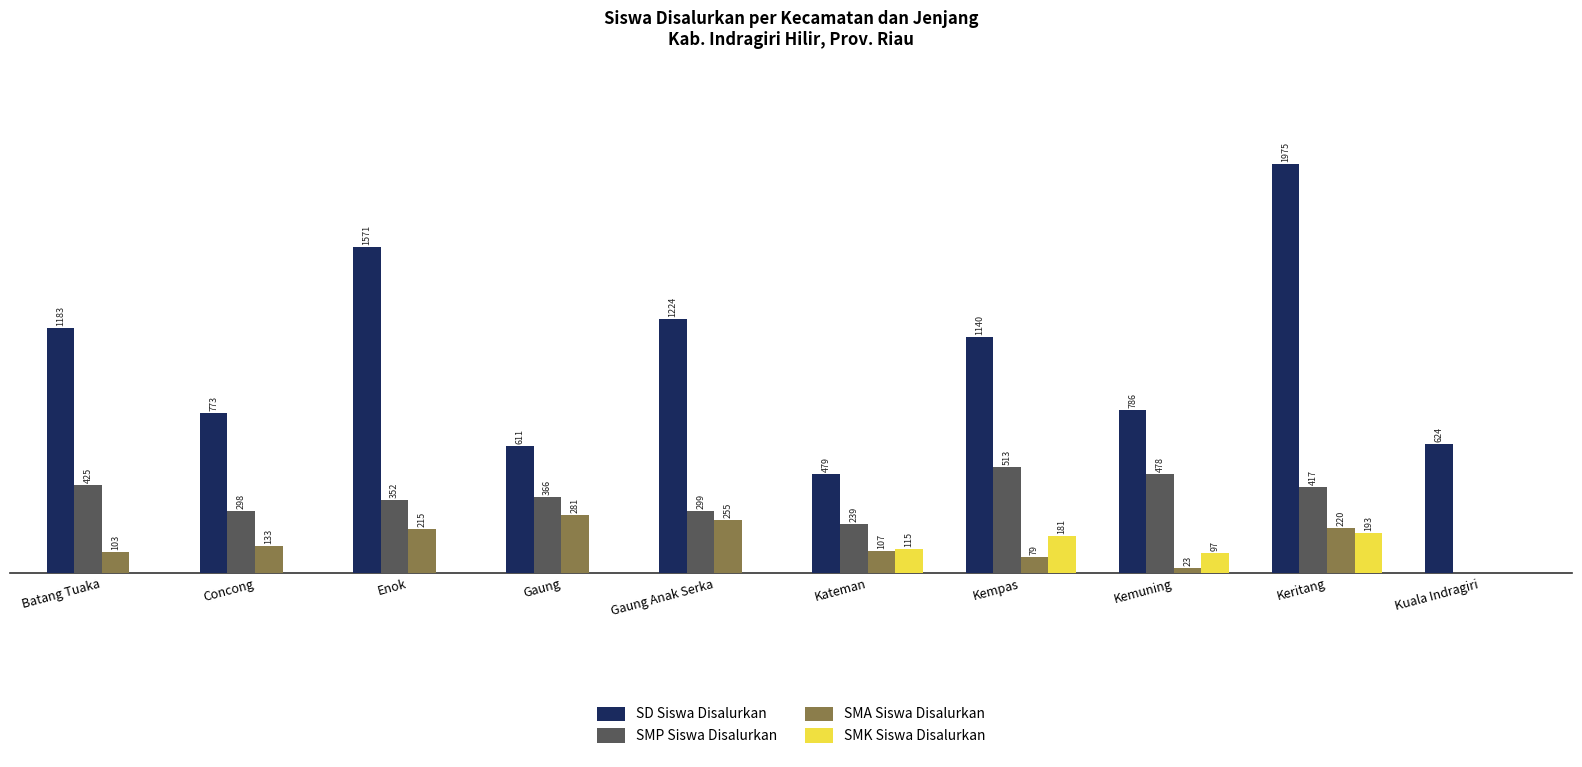

Where is SD Siswa Disalurkan nearest to the value 1227?

Gaung Anak Serka